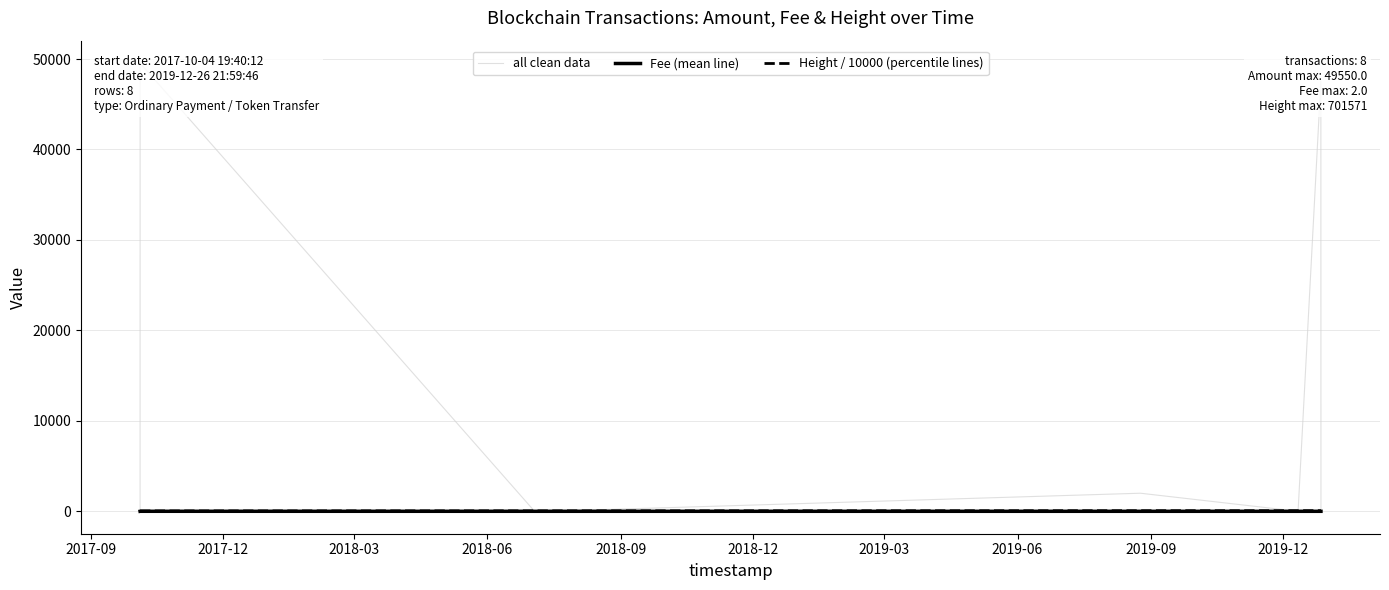

Rank the series at 2017-12 from highest to lowest value.

all clean data, Height / 10000 (percentile lines), Fee (mean line)